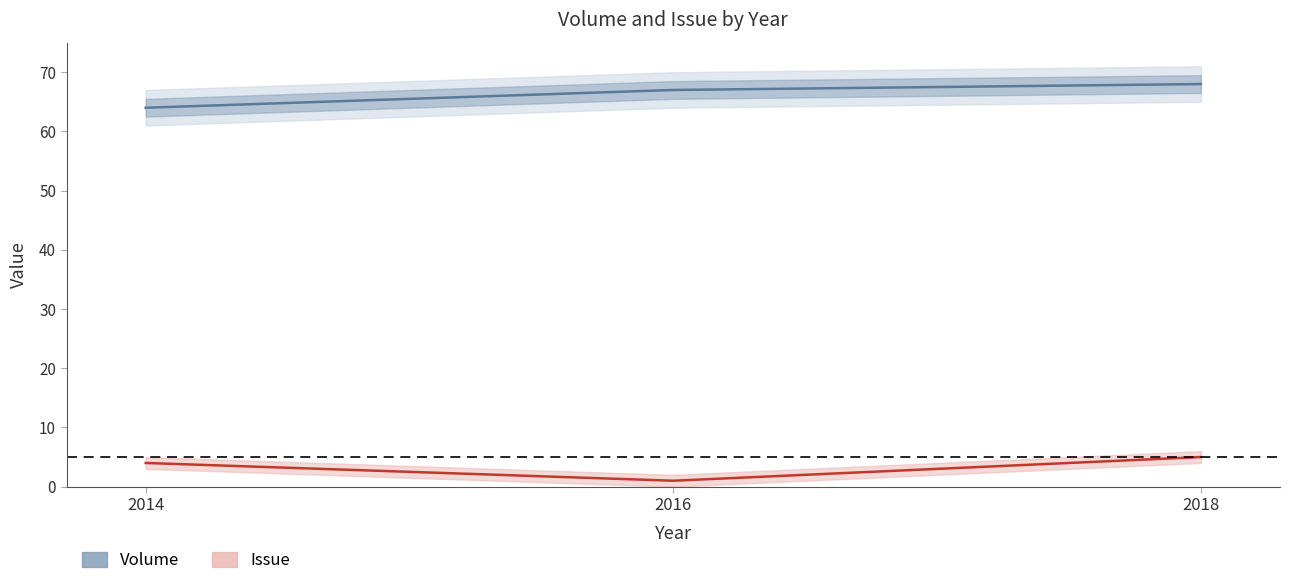

What is the maximum value for Issue?

5